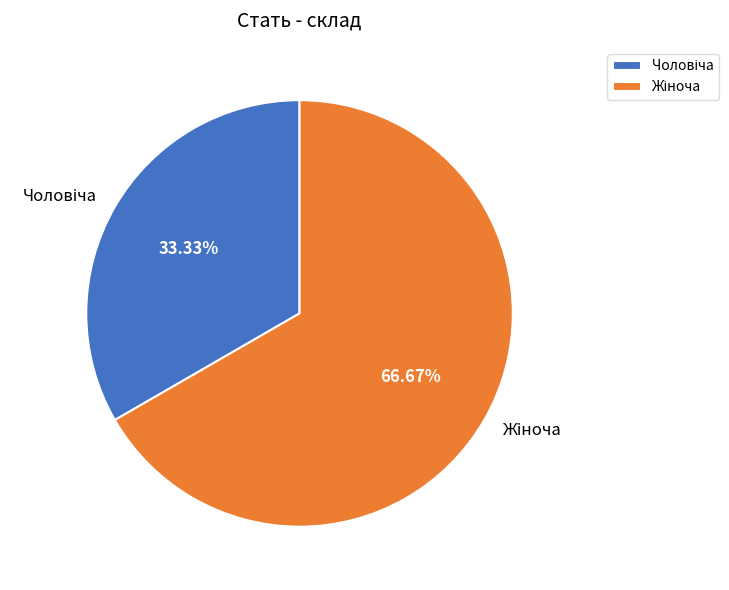

Is there any slice that represents more than half of the pie?

Yes